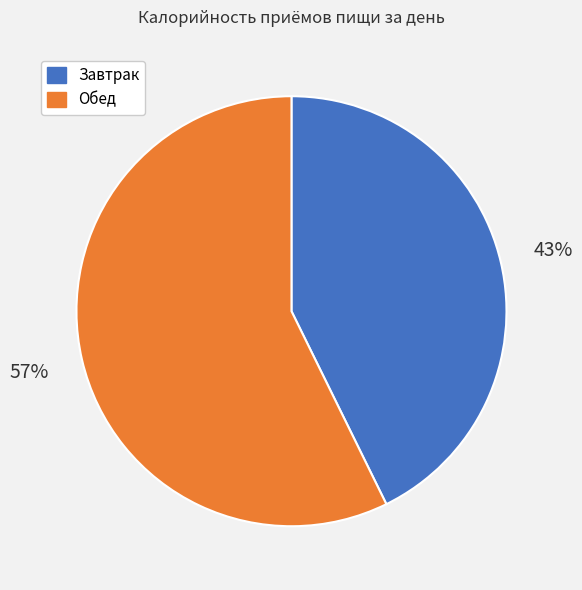

To the nearest percent, what is the average slice percentage?

50%